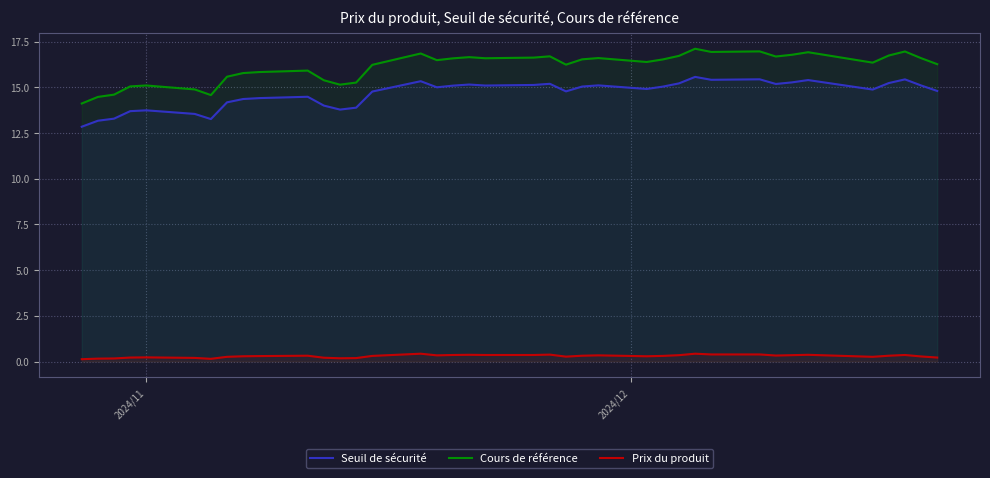

True or false: Seuil de sécurité has more than 2 interior local peaks.

True